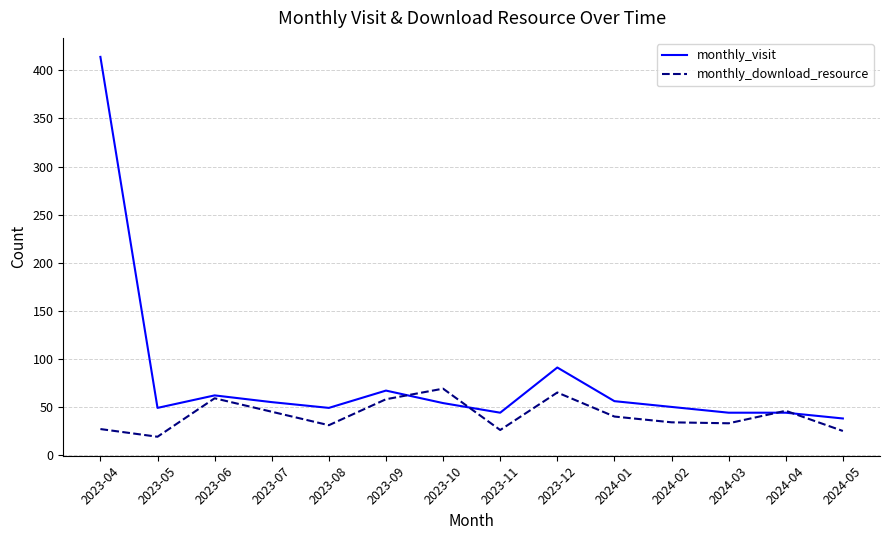

Between 2023-09 and 2023-11, which series saw the biggest shift?

monthly_download_resource